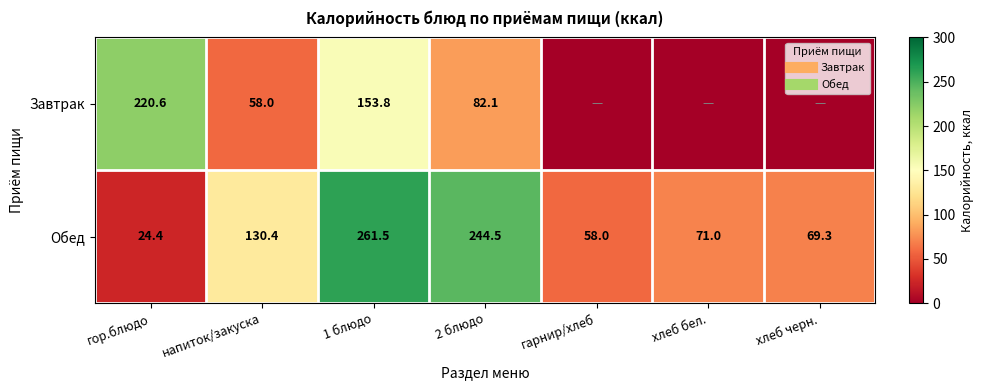

List the series in order of their overall mean, lowest first.

Завтрак, Обед